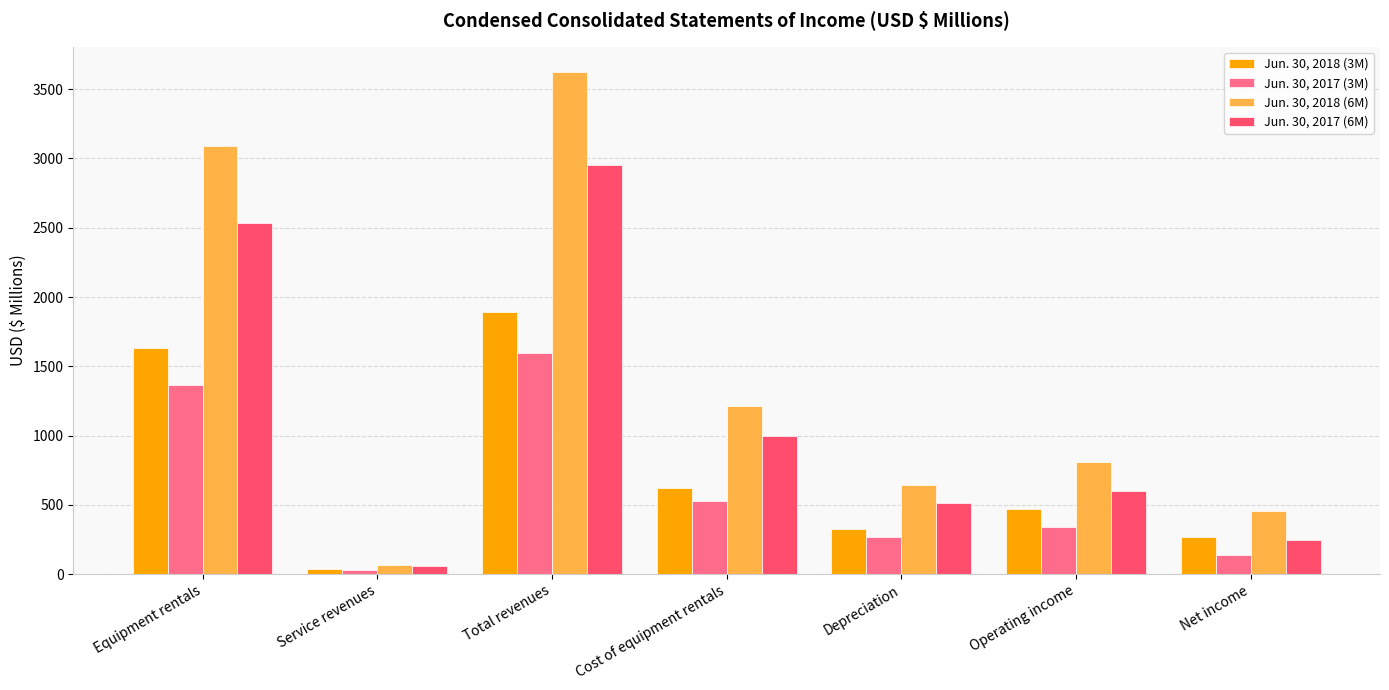

The Jun. 30, 2018 (6M) series shows 1335 at Operating income. True or false?

False